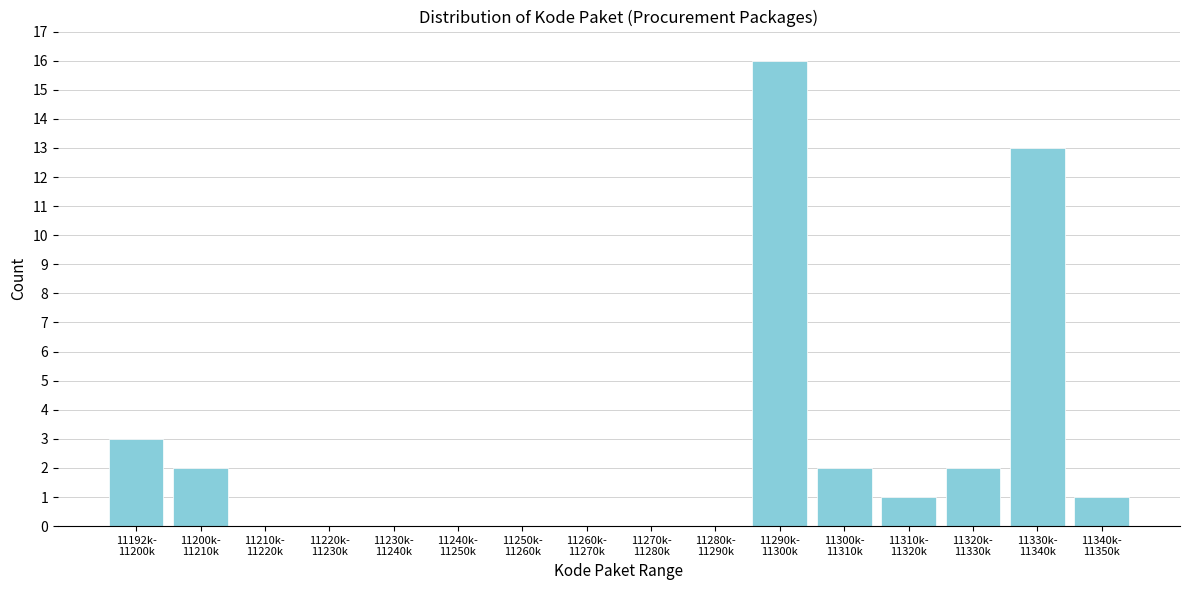

What is the greatest value displayed?

16